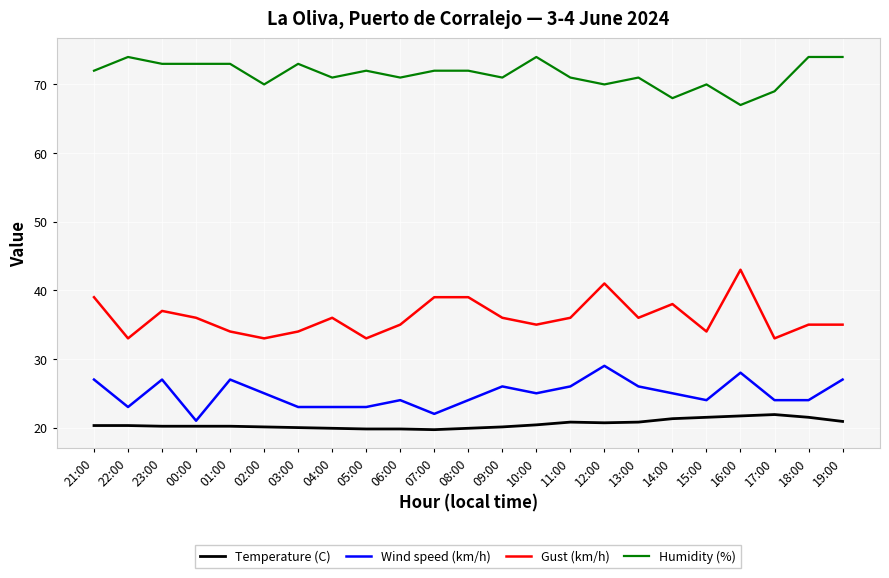

Rank the series by their maximum value, from lowest to highest.

Temperature (C), Wind speed (km/h), Gust (km/h), Humidity (%)